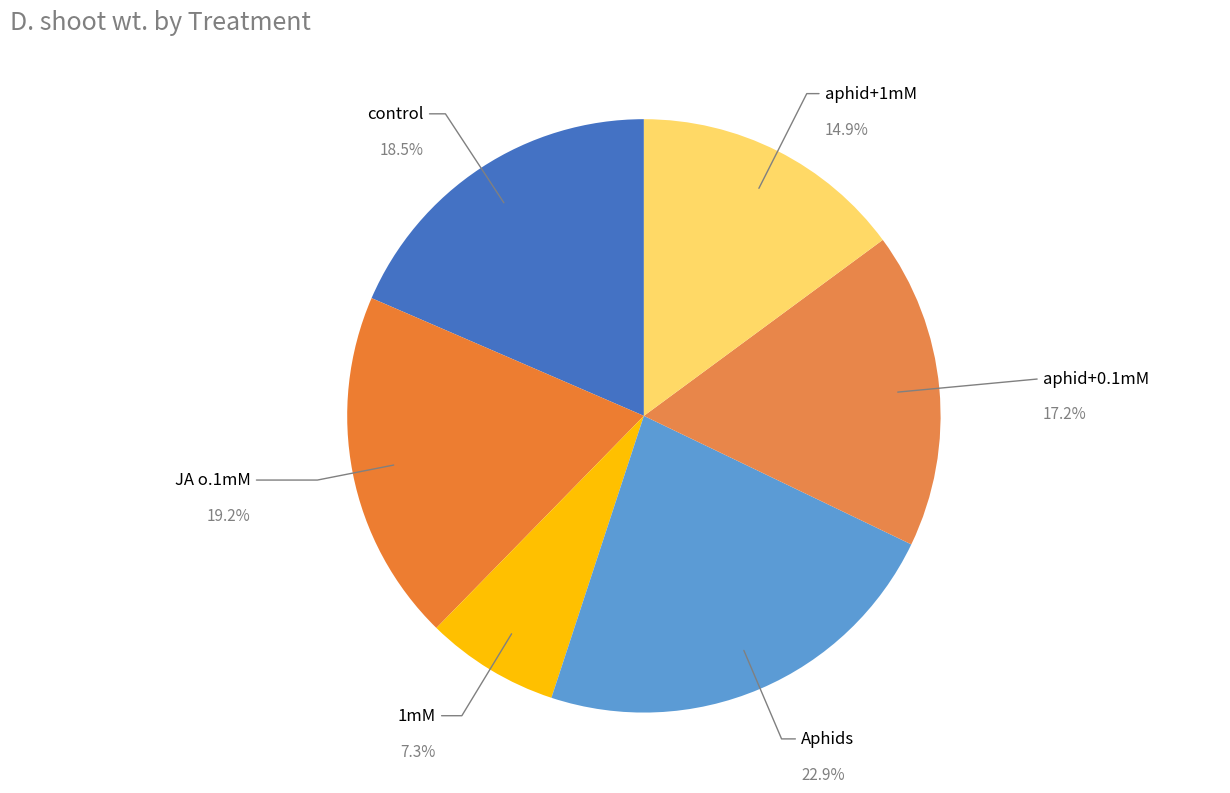

Which category has the smallest portion of the pie?

1mM